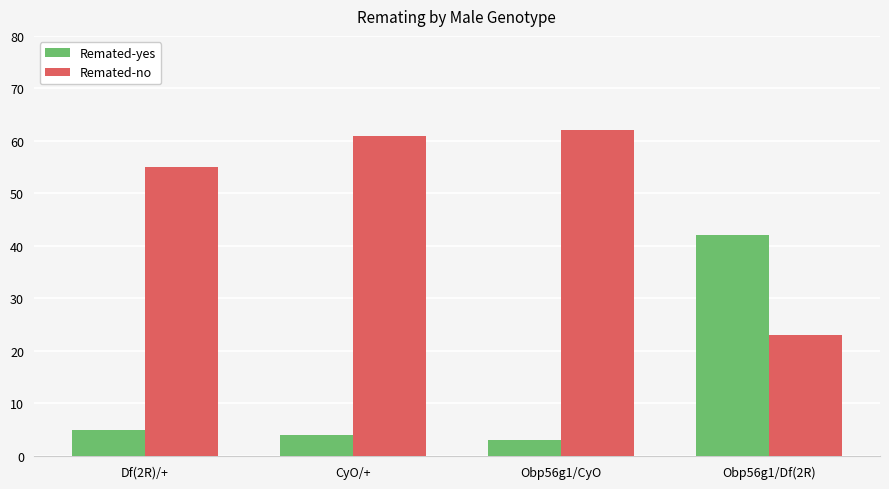

Where is Remated-no nearest to the value 42?

Df(2R)/+